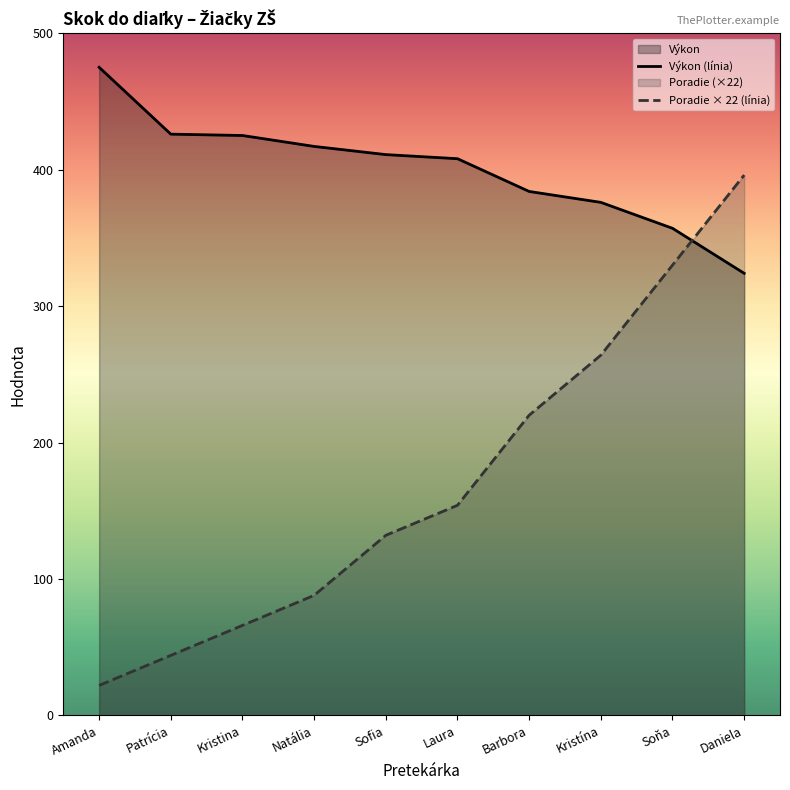

At how many categories does at least one series exceed 234?

10